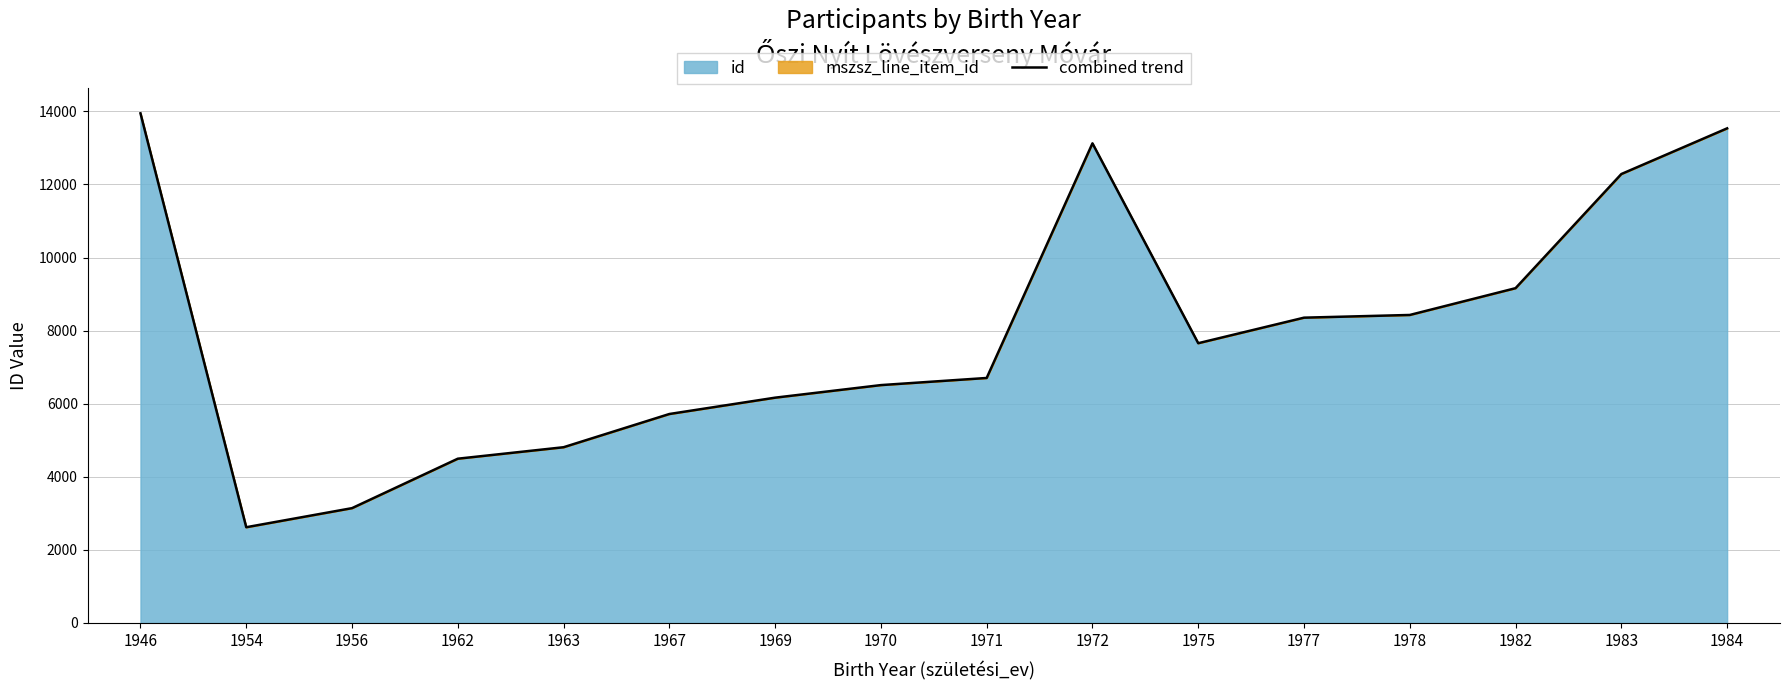

At which category does the chart reach its minimum across all series?

1954